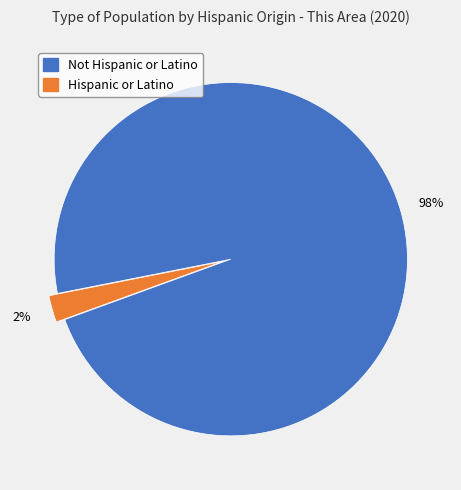

How many segments does this pie chart have?

2